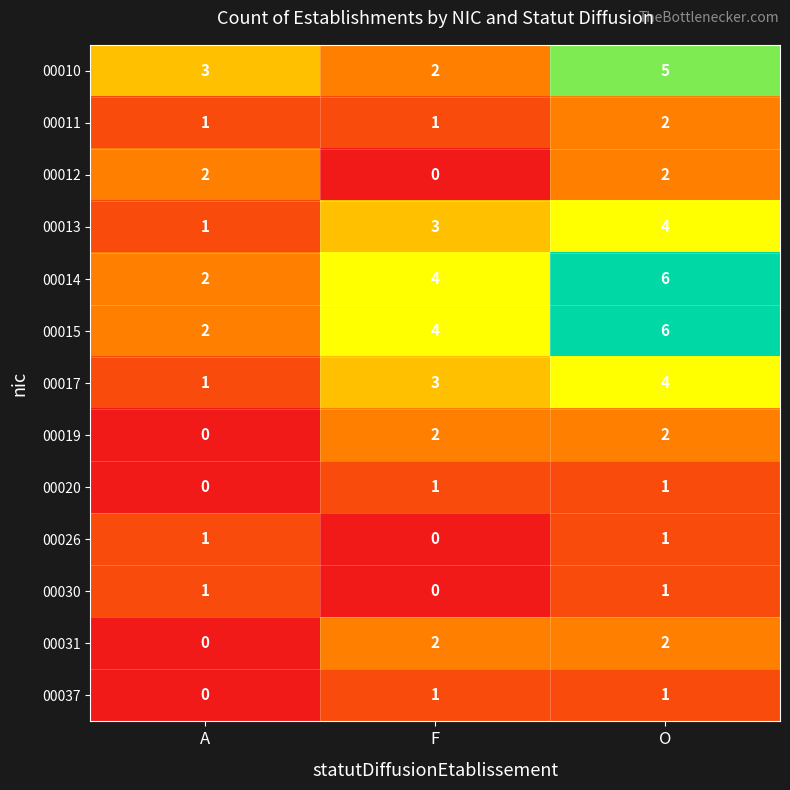

Count the number of data series in this chart.

13